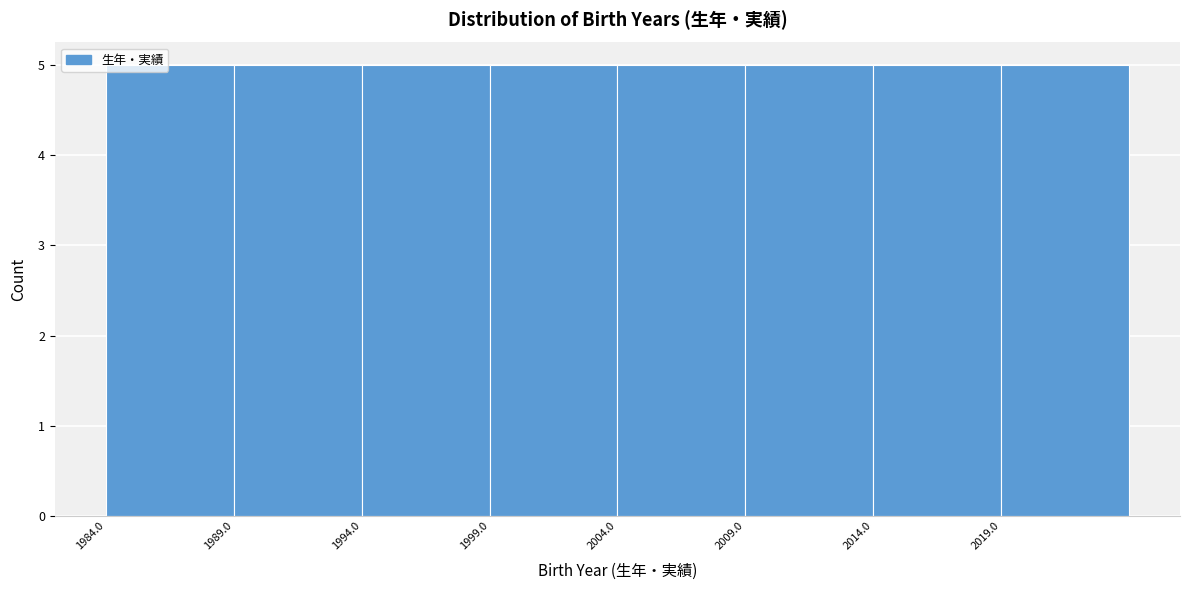

Reading left to right, transcribe this chart: for each bar, give the range it covers on the x-axis and its height. The values are not printed on the chart, so give them approximately, as read against the axis.

1984 to 1989: 5
1989 to 1994: 5
1994 to 1999: 5
1999 to 2004: 5
2004 to 2009: 5
2009 to 2014: 5
2014 to 2019: 5
2019 to 2024: 5